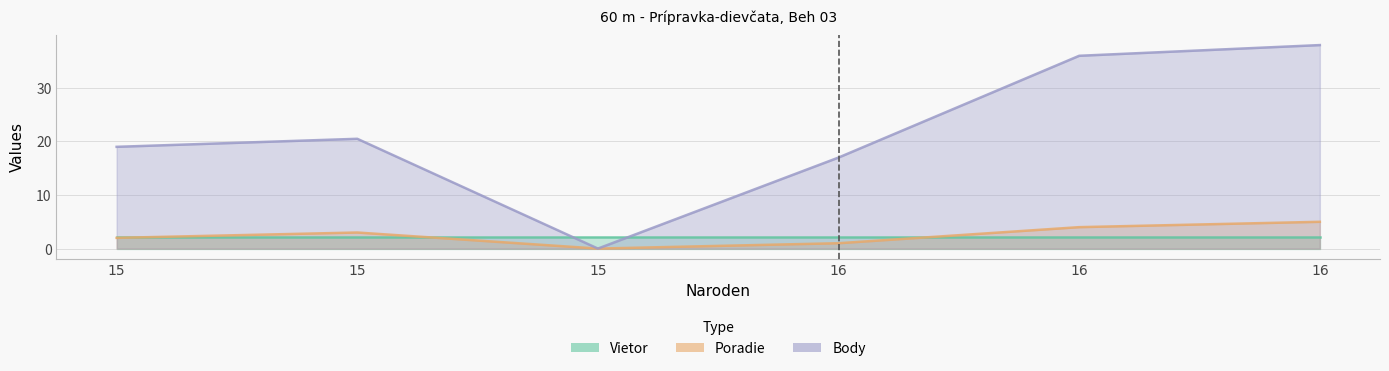

At which label is Body closest to 19?

15